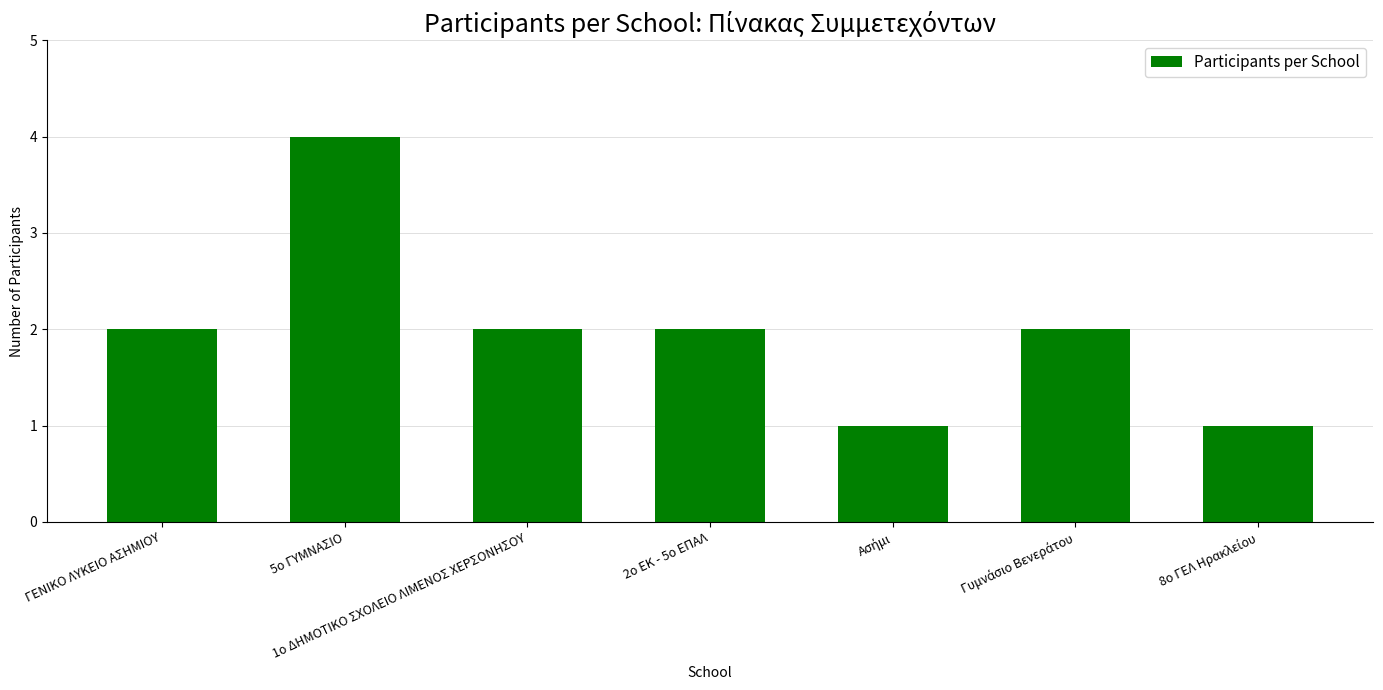

What is the change in value from ΓΕΝΙΚΟ ΛΥΚΕΙΟ ΑΣΗΜΙΟΥ to 5ο ΓΥΜΝΑΣΙΟ?

+2